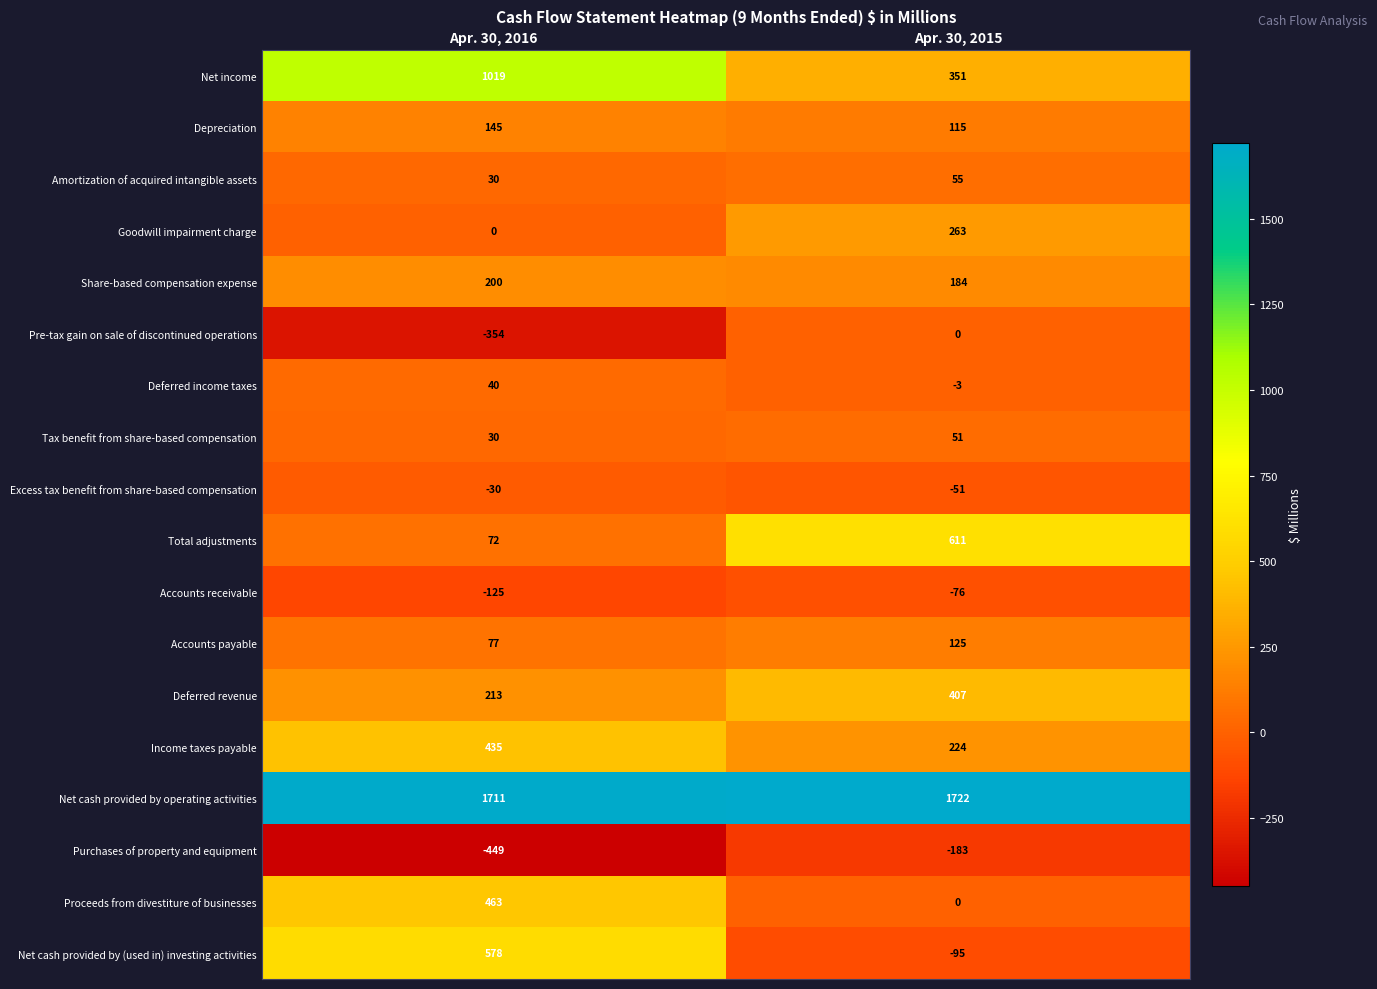

Which series has the largest range (max minus min)?

Net cash provided by (used in) investing activities